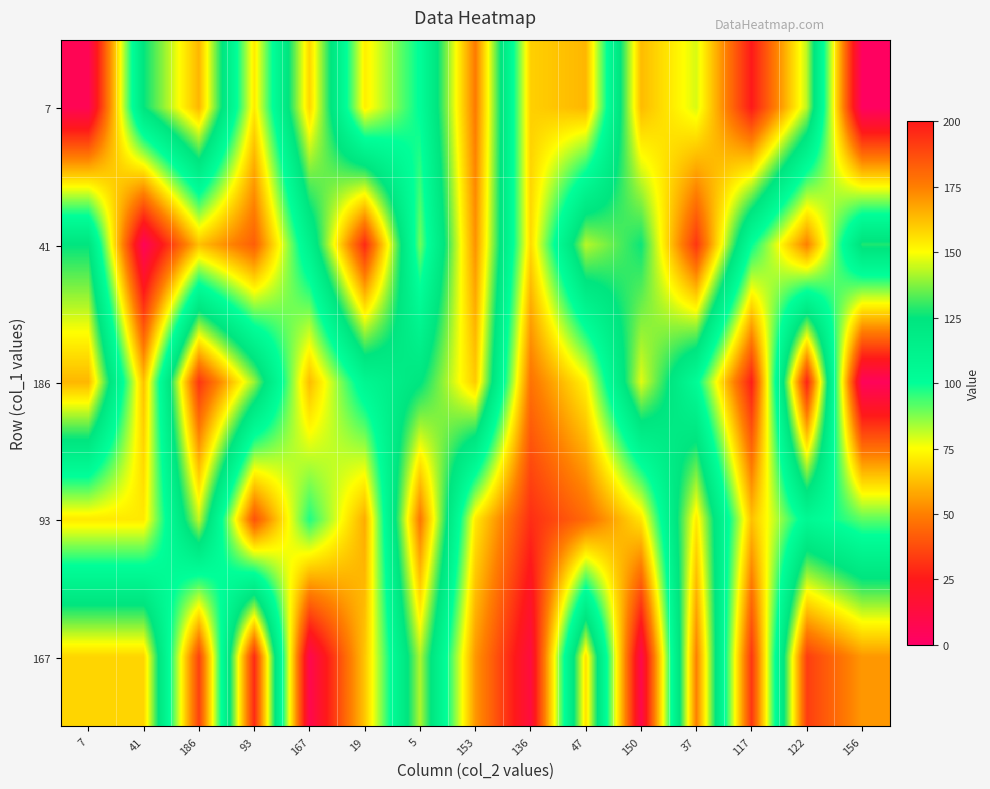

Reading left to right, extract all data points from this chart.

7: 7=6	41=125	186=164	93=71	167=158	19=72	5=101	153=176	136=66	47=61	150=163	37=146	117=200	122=143	156=2
41: 7=125	41=5	186=63	93=42	167=113	19=196	5=89	153=171	136=68	47=143	150=126	37=193	117=100	122=50	156=128
186: 7=164	41=63	186=193	93=140	167=62	19=108	5=124	153=160	136=47	47=73	150=147	37=103	117=26	122=198	156=4
93: 7=71	41=71	186=144	93=39	167=97	19=59	5=177	153=71	136=30	47=45	150=70	37=154	117=63	122=106	156=91
167: 7=158	41=158	186=35	93=196	167=8	19=64	5=142	153=55	136=13	47=156	150=9	37=175	117=32	122=191	156=170